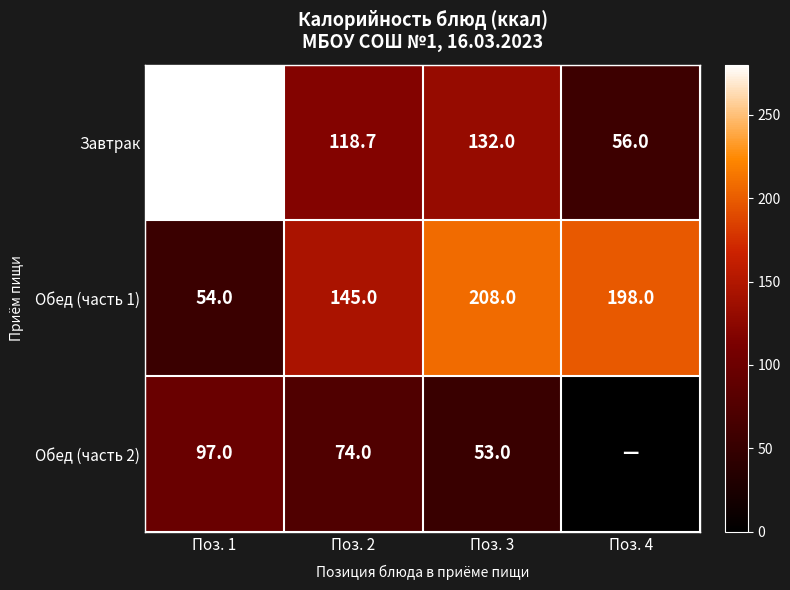

At which category does the chart reach its minimum across all series?

Поз. 4